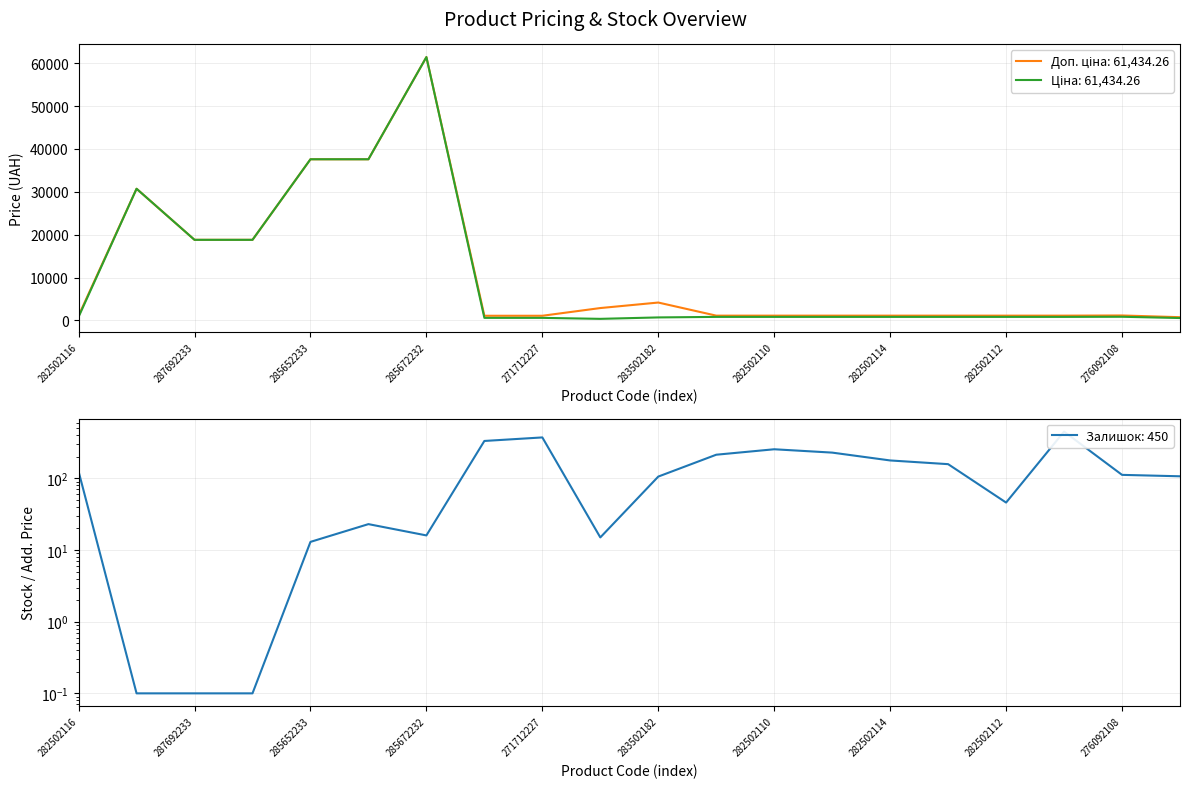

Which series has the largest total across all categories?

Доп. ціна